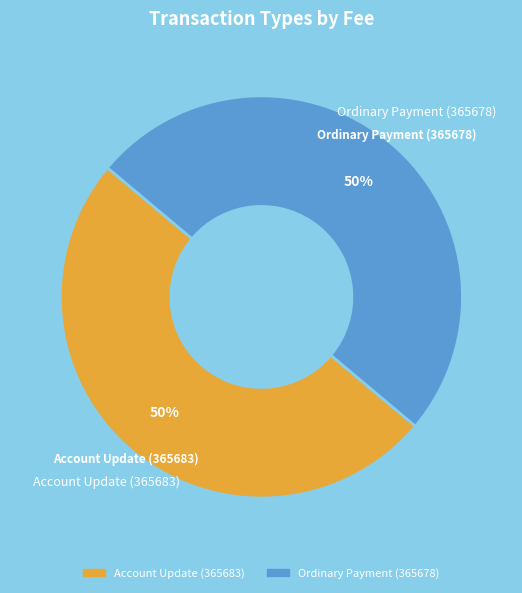

Is it true that Account Update (365683) is 43% of the pie?

False